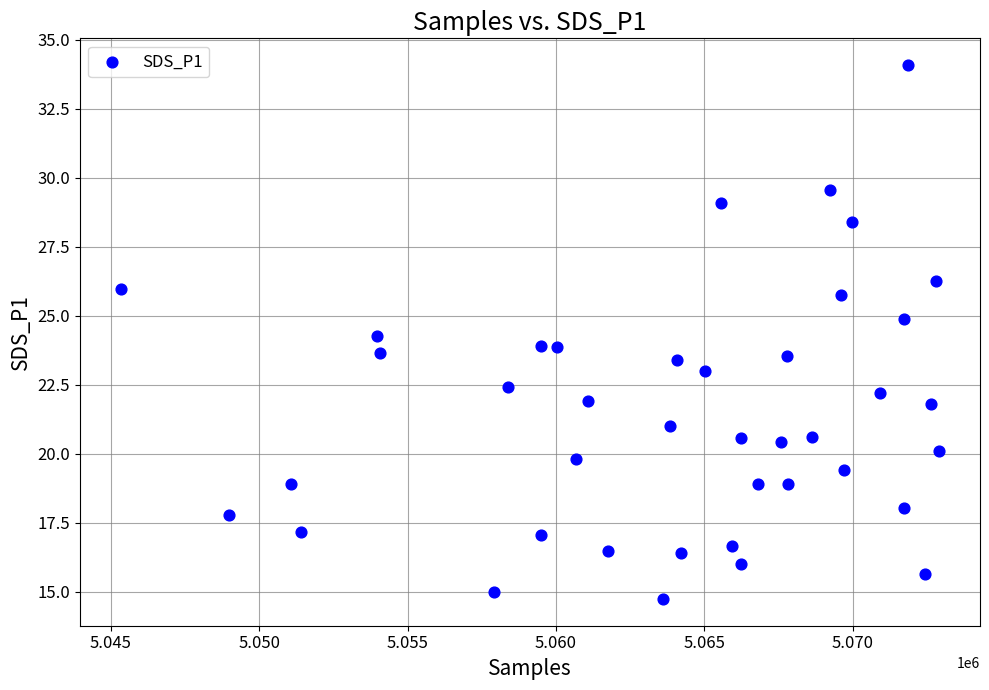

What is the range of X values (max minus min)?

27573.0